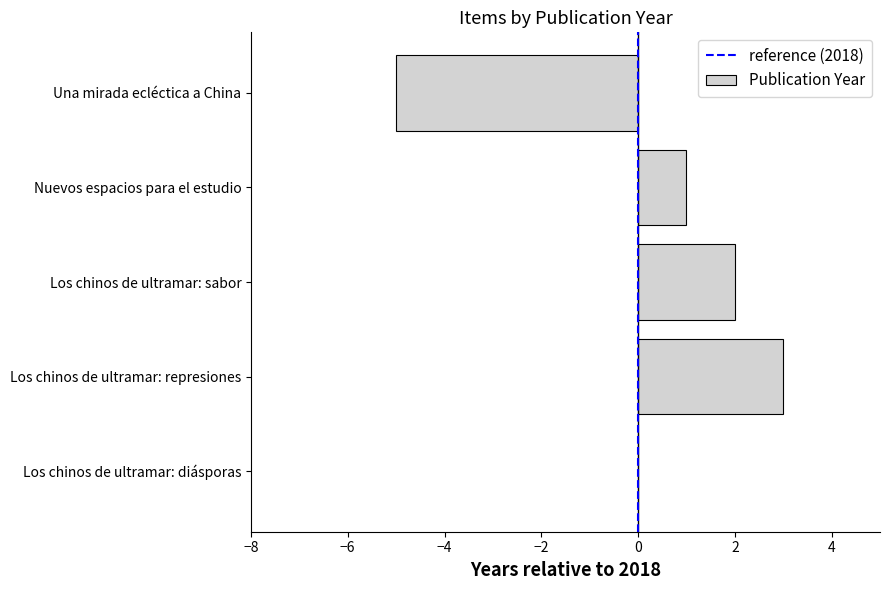

Where is the data nearest to the value -1?

Los chinos de ultramar: diásporas